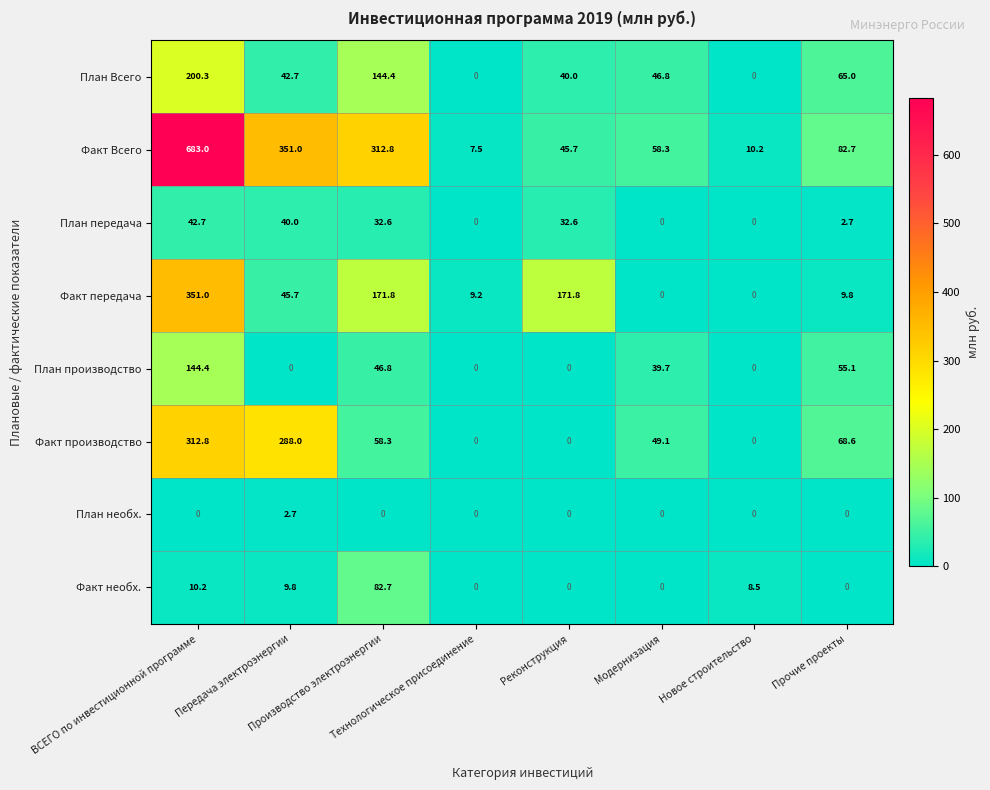

Which category has the highest value across all series?

ВСЕГО по инвестиционной программе